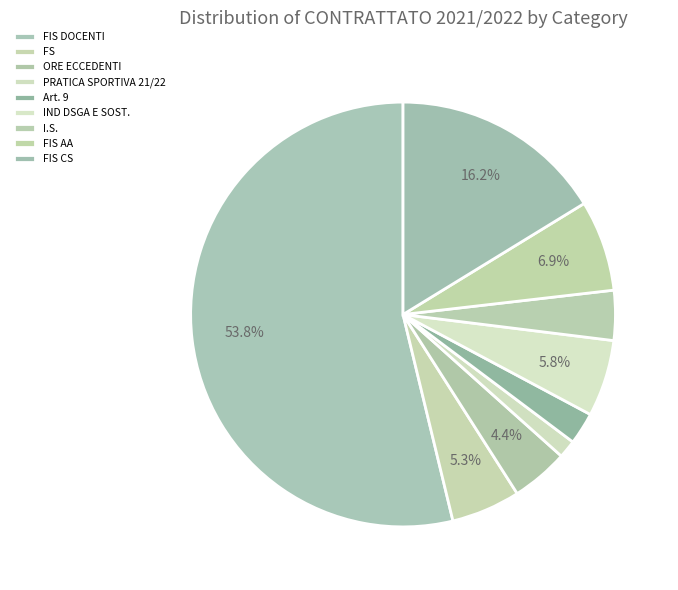

How many segments does this pie chart have?

9